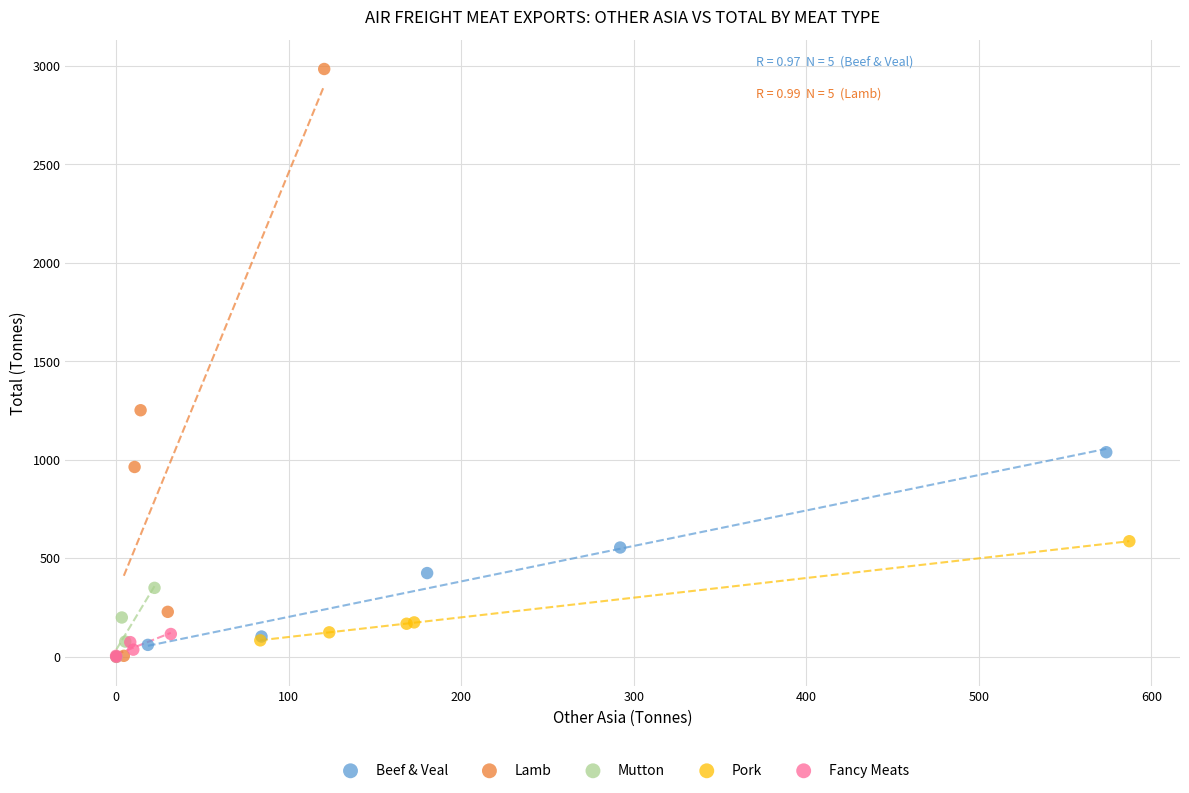

Which series reaches the maximum Y coordinate?

Lamb